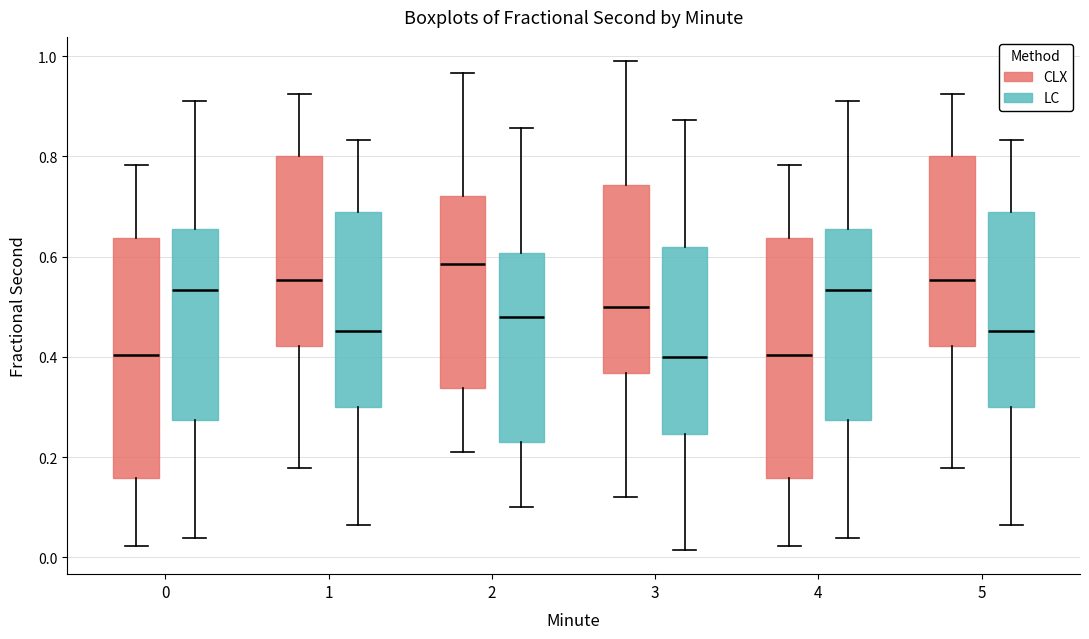

Which box has the highest median line?

2 (CLX)